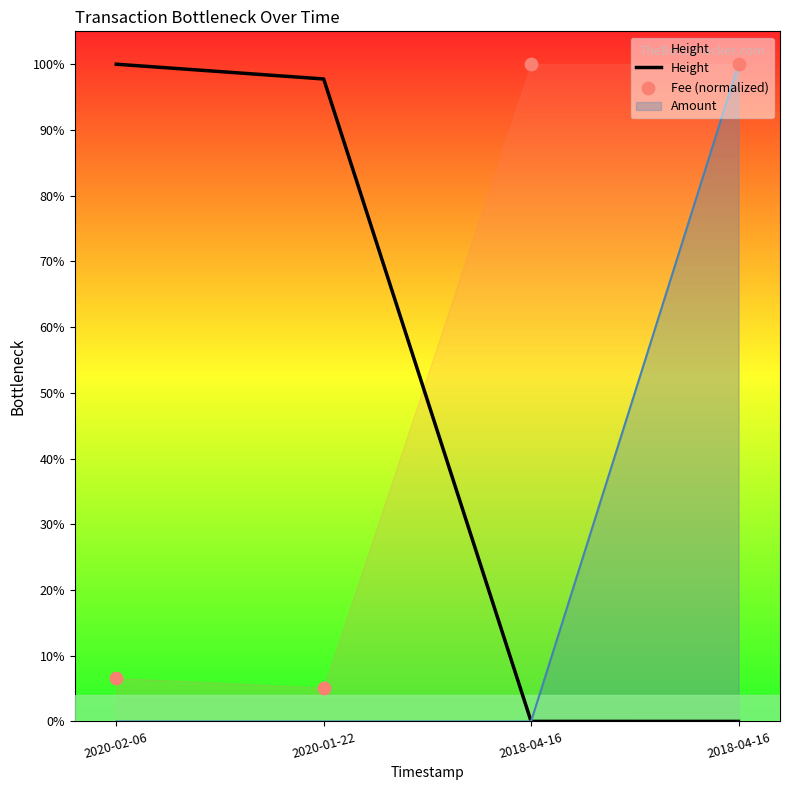

Is the value of Height at 2018-04-16 greater than the value of Fee (normalized) at 2018-04-16?

No